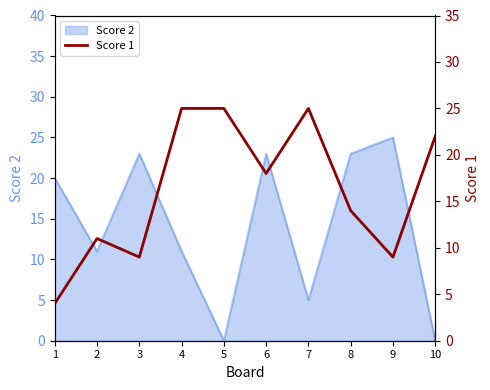

What is the highest value of the Score 2 series?

25